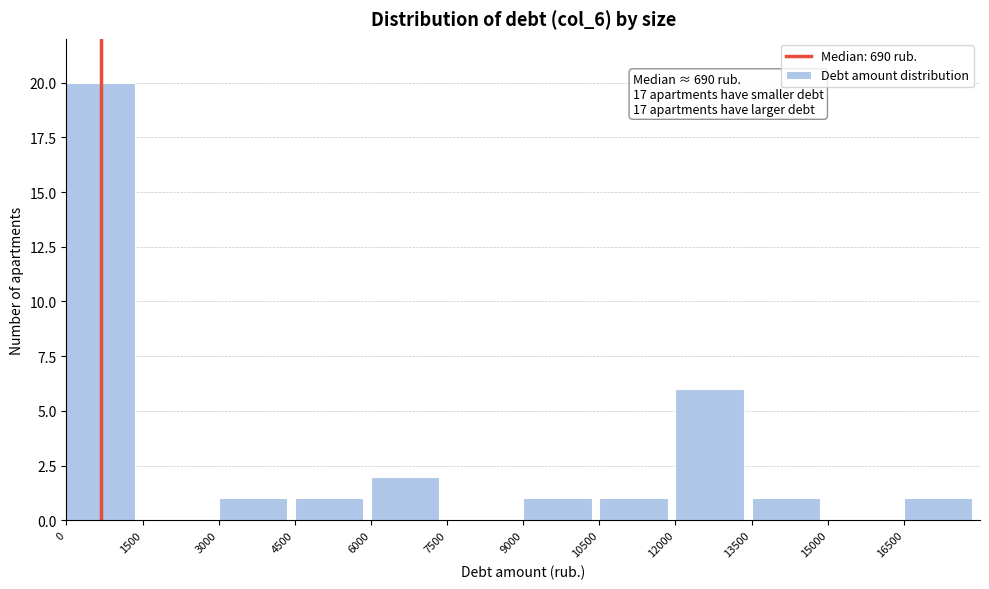

Which range on the x-axis has the tallest bar?

0 to 1500